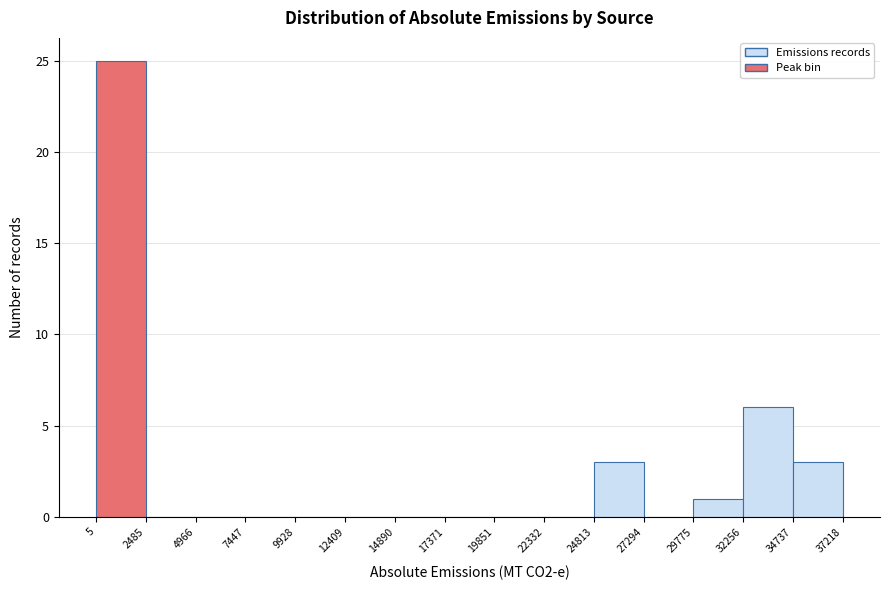

Which range on the x-axis has the tallest bar?

5 to 2485